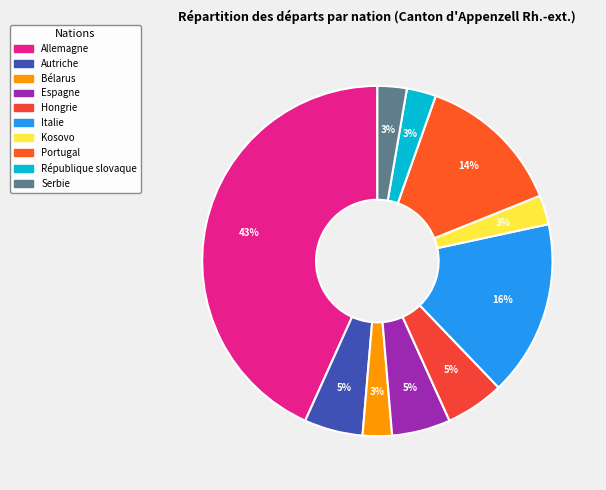

To the nearest percent, what is the average slice percentage?

10%